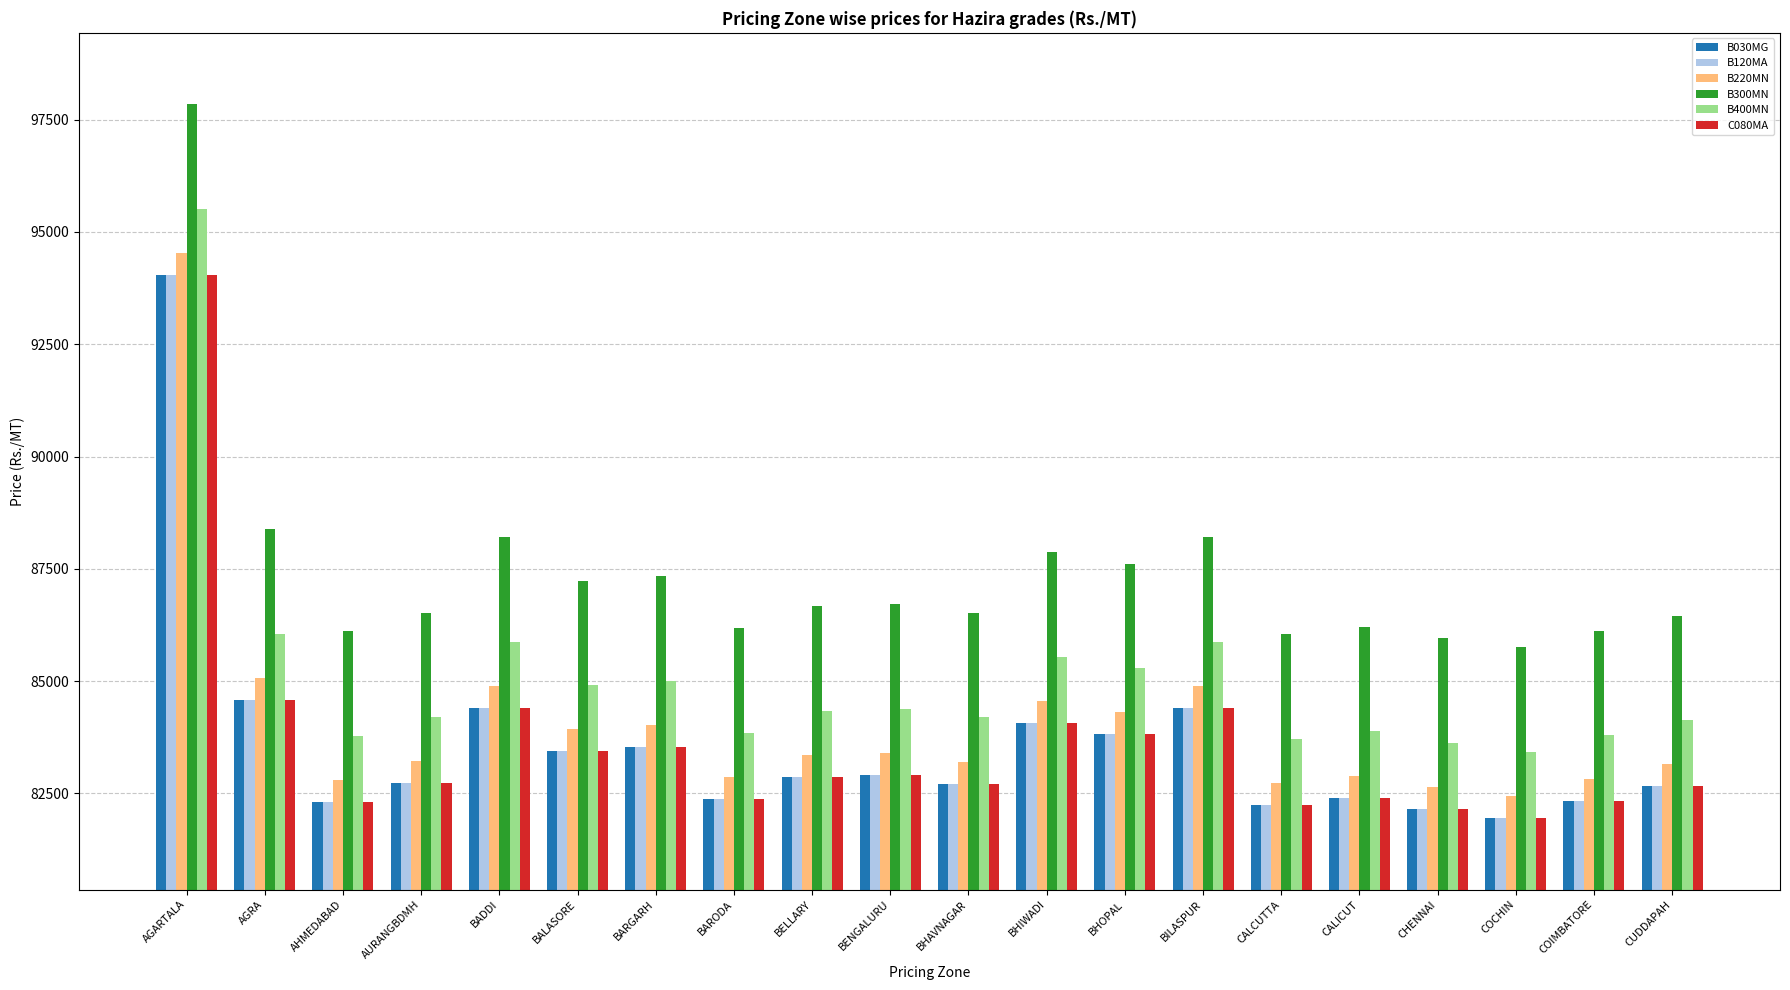

The value of B120MA at BALASORE is 25938. True or false?

False